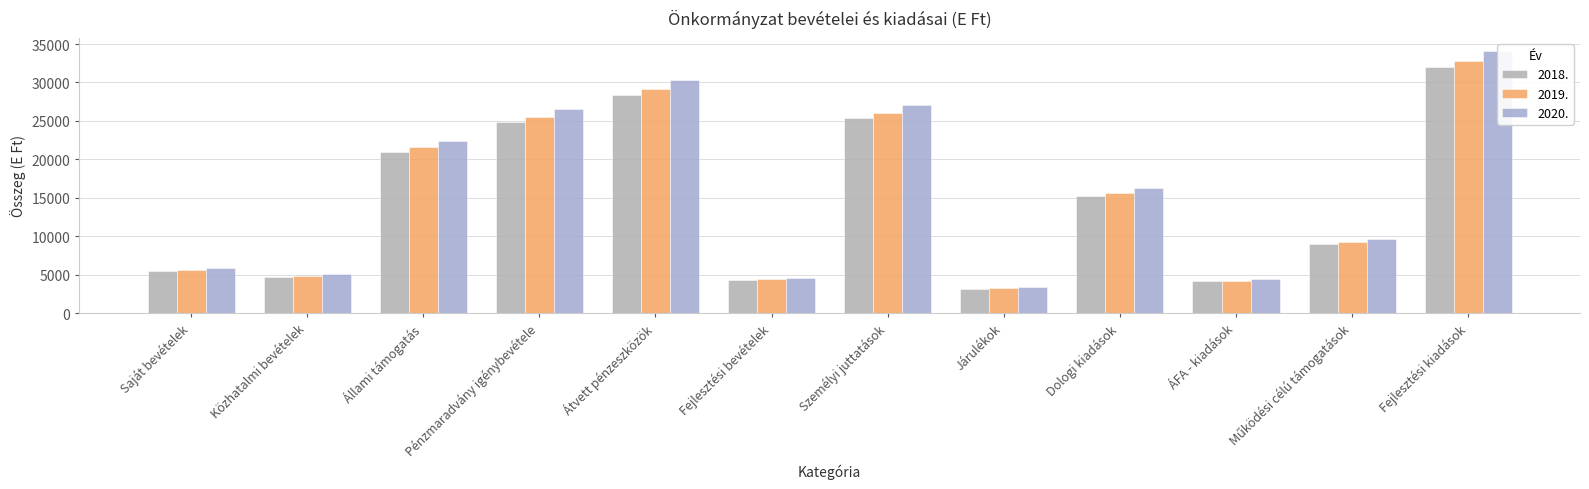

What position from the left is Saját bevételek?

1